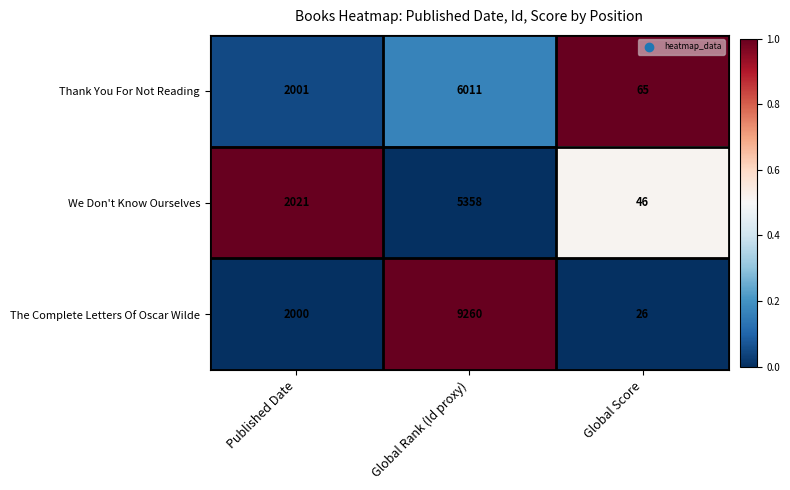

The Thank You For Not Reading series shows 9442 at Global Rank (Id proxy). True or false?

False